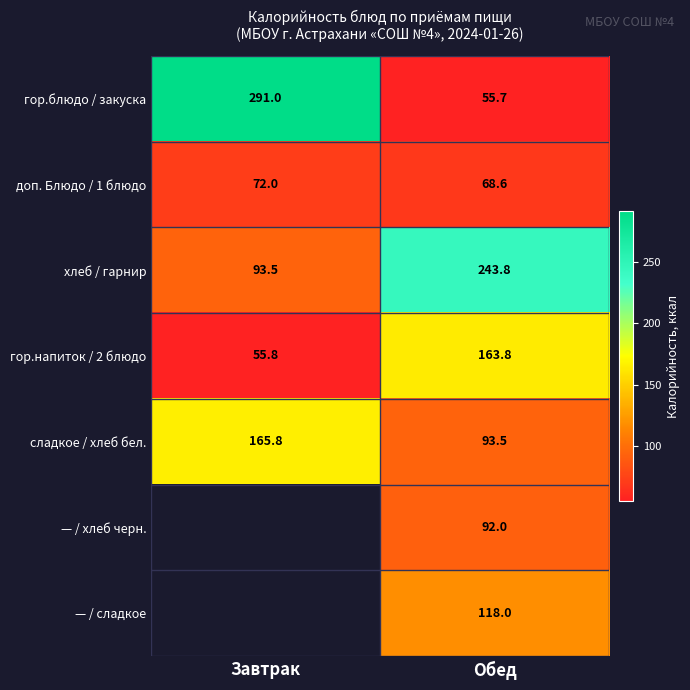

At which category is the sum across all series the highest?

Обед